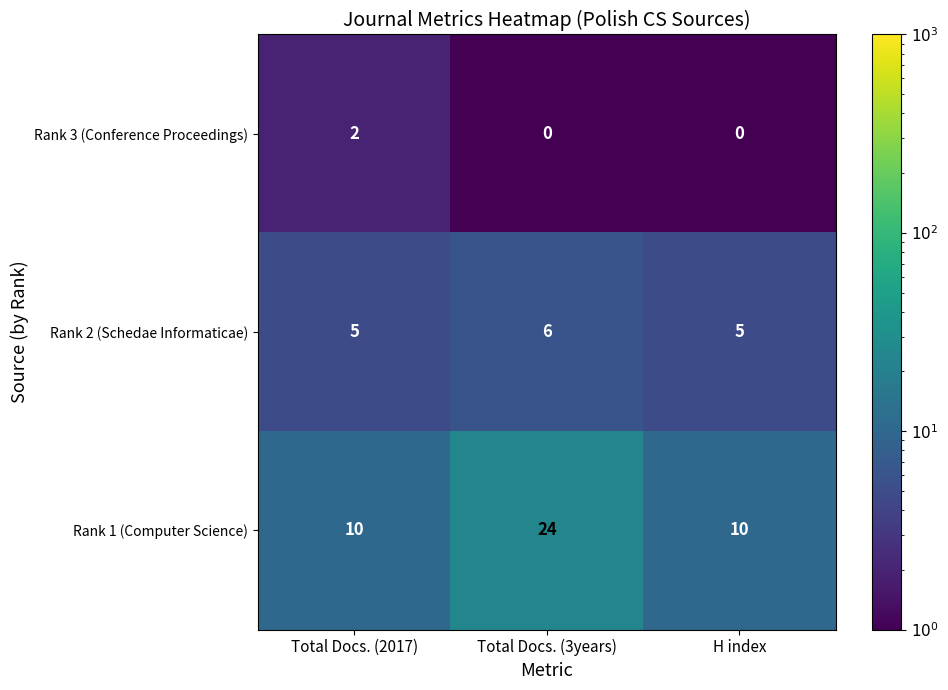

What is the total value across all series at H index?

15